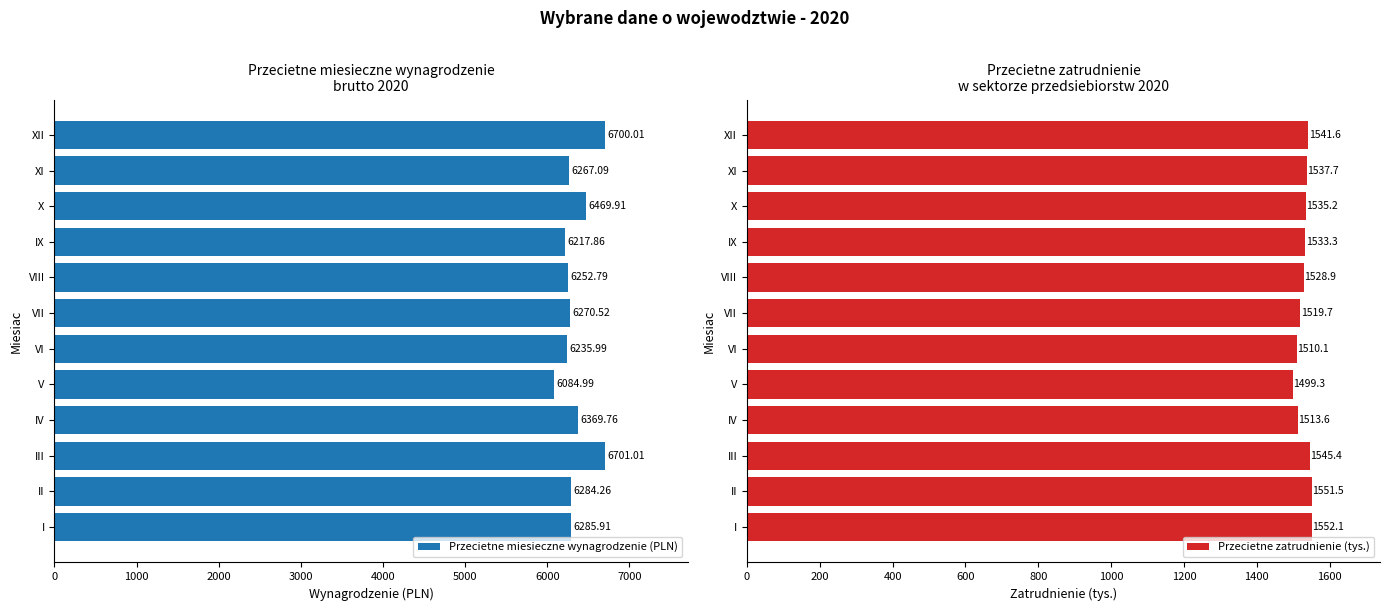

What value does the Przecietne miesieczne wynagrodzenie (PLN) series have at II?

6284.3